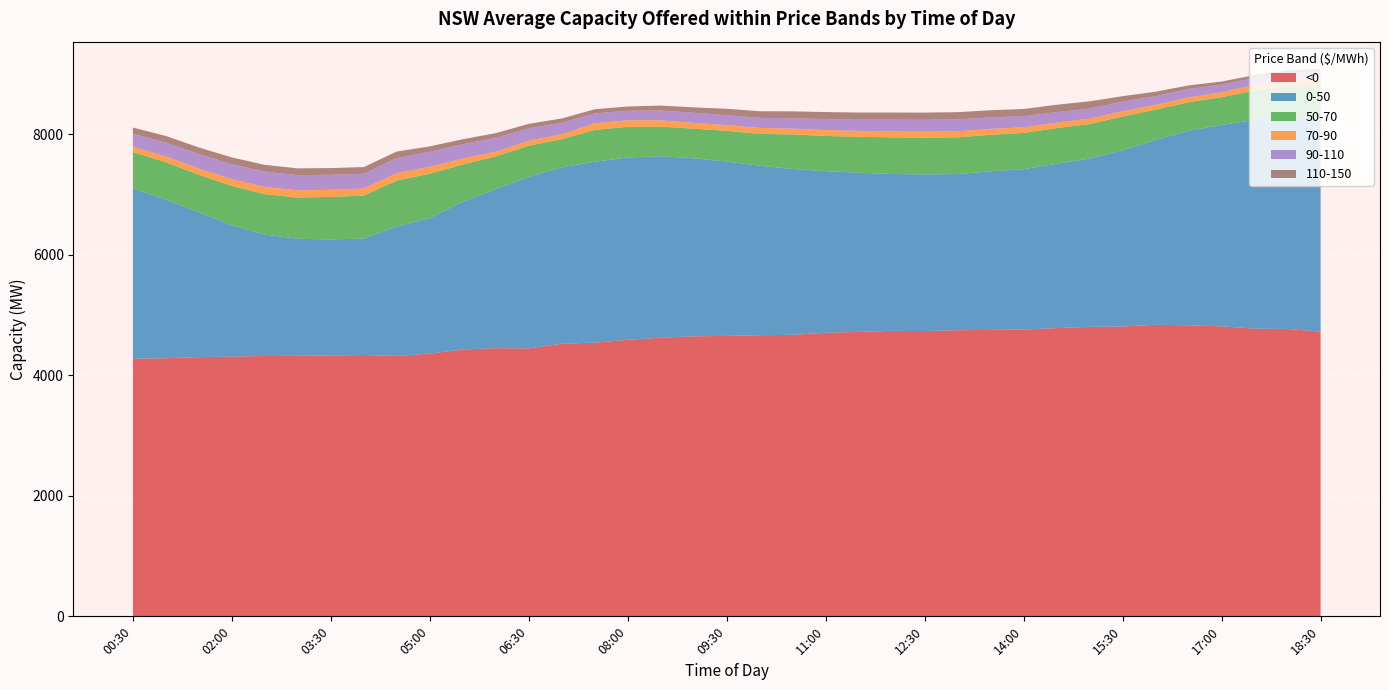

Reading right to left, what are all the values shown in this chart?

<0: 4726.0	4770.1	4776.1	4813.8	4832.0	4839.9	4811.2	4805.7	4785.3	4760.9	4755.2	4750.2	4736.4	4738.6	4721.3	4708.2	4673.0	4667.7	4655.8	4648.7	4625.6	4590.8	4543.3	4525.2	4447.9	4452.5	4429.6	4361.9	4323.1	4338.8	4332.2	4324.6	4322.0	4312.5	4302.7	4285.3	4275.7
0-50: 3549.9	3508.4	3465.1	3342.5	3229.2	3068.6	2926.6	2794.4	2728.6	2662.8	2634.2	2591.6	2600.4	2604.9	2642.4	2682.5	2753.7	2812.2	2894.5	2954.6	3012.0	3027.8	3004.0	2930.1	2850.1	2640.2	2455.2	2248.3	2151.3	1931.9	1924.9	1943.6	2015.2	2181.4	2404.5	2632.6	2828.5
50-70: 528.4	513.2	489.9	461.5	474.0	503.4	560.5	572.5	591.5	601.8	604.7	610.8	609.7	608.1	597.4	583.9	574.6	528.7	509.6	492.3	492.8	508.2	528.4	465.5	515.2	542.0	617.0	739.2	761.0	714.9	705.8	683.8	671.2	651.8	622.0	620.9	603.5
70-90: 118.4	107.4	90.3	82.7	79.9	78.9	86.4	90.2	90.3	92.9	97.9	100.9	100.0	99.3	97.3	98.2	96.0	99.1	94.8	95.8	104.6	108.2	108.5	83.2	81.2	80.1	98.1	114.6	121.0	118.1	118.1	119.7	119.6	111.3	103.9	95.7	88.6
90-110: 111.6	119.0	115.9	126.0	141.3	144.1	160.7	168.2	174.5	186.1	191.9	196.8	196.3	194.2	186.4	181.5	171.6	167.2	165.4	168.5	161.0	158.3	164.0	189.8	206.5	228.2	236.3	247.7	252.5	243.8	249.1	252.6	254.4	249.8	241.1	229.9	213.6
110-150: 51.4	47.8	48.1	51.6	57.4	74.6	89.8	118.9	122.4	117.9	117.8	119.4	119.8	118.4	118.7	116.9	114.2	110.0	105.8	89.5	83.0	70.8	70.2	71.2	75.3	78.6	84.6	89.8	107.9	110.5	111.7	112.3	112.3	111.6	109.4	110.2	104.6